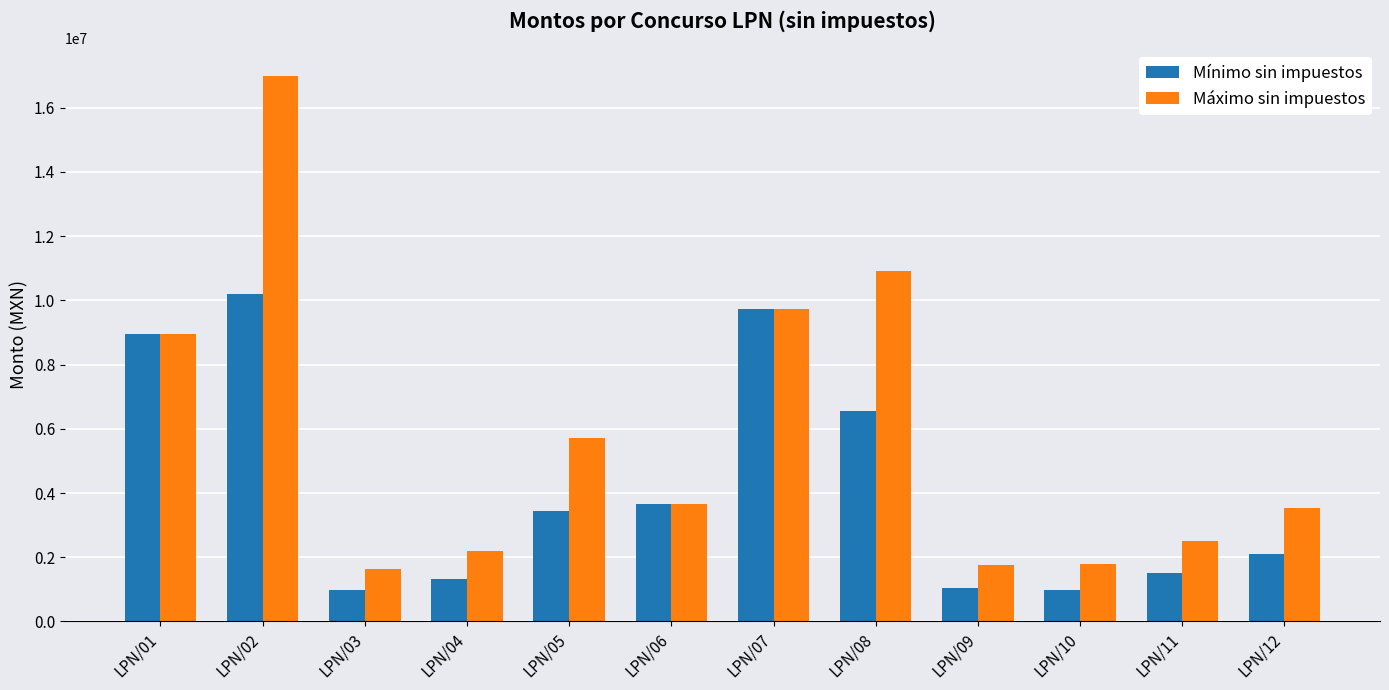

List the series in order of their overall mean, highest first.

Máximo sin impuestos, Mínimo sin impuestos